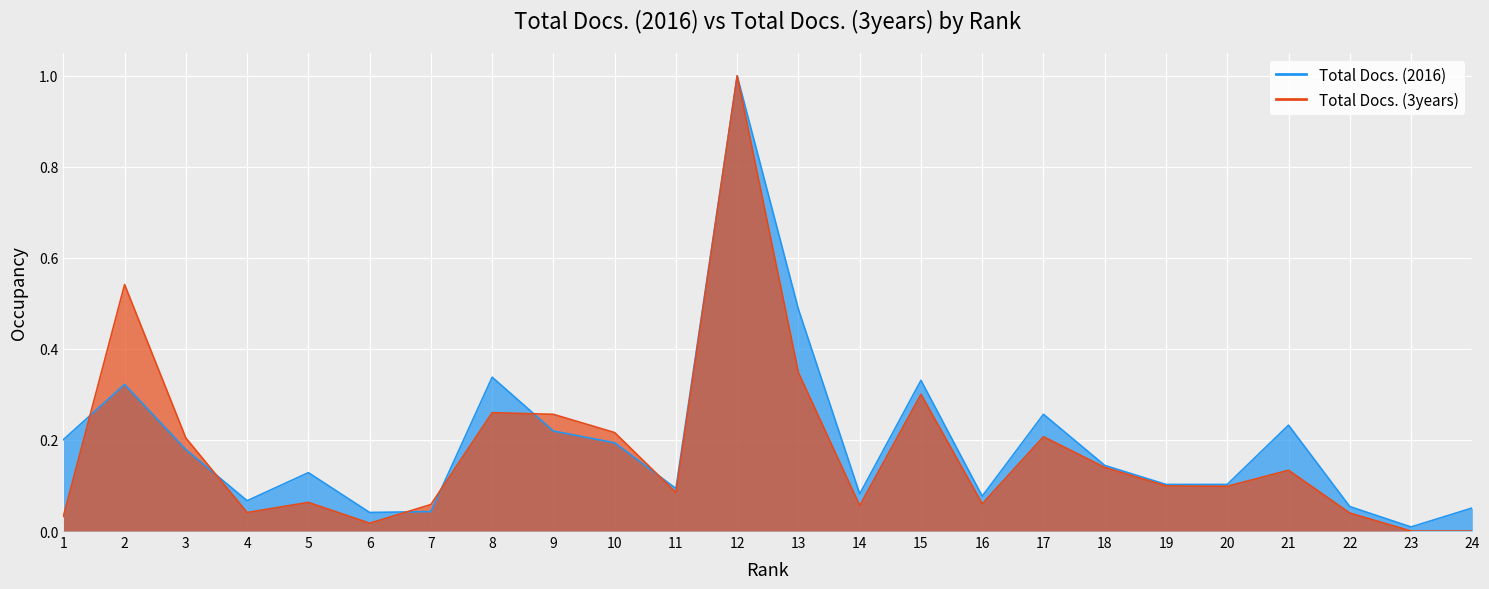

Rank the series by their maximum value, from lowest to highest.

Total Docs. (2016), Total Docs. (3years)